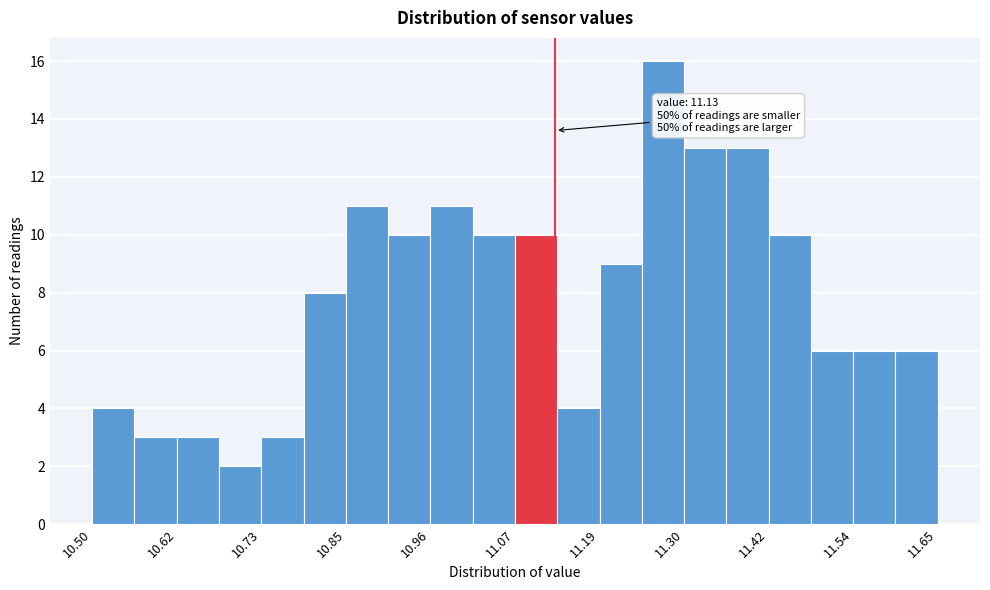

Read against the x-axis, roughly where is the centre of the tallest bar?

11.28